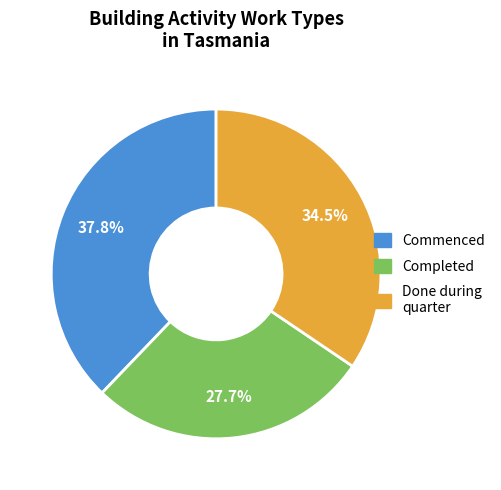

Does any single category account for the majority?

No